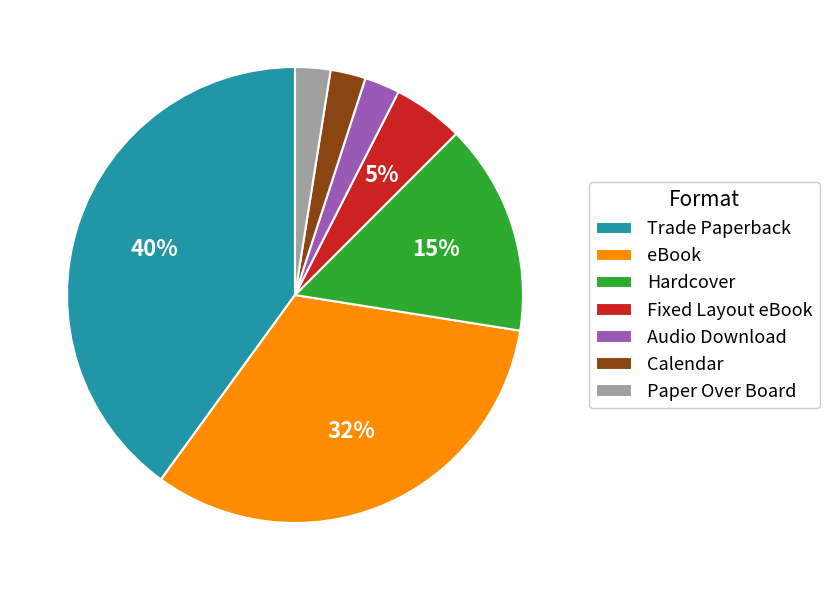

The eBook slice represents 47% of the pie. True or false?

False